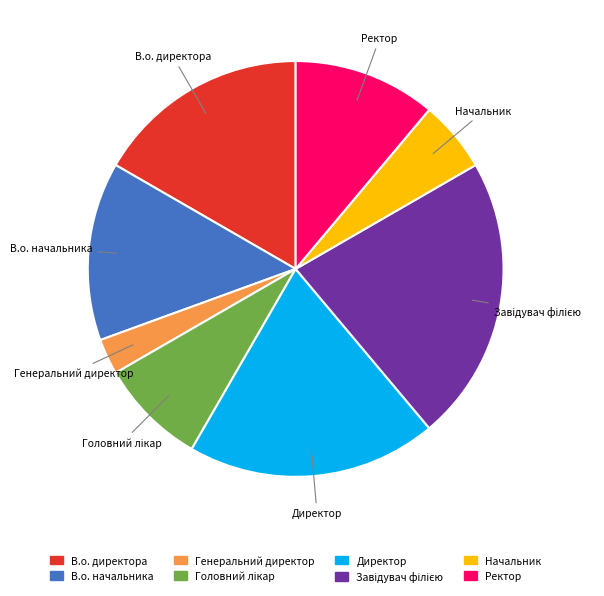

What is the ratio of the value at Ректор to the value at Начальник?

2.0